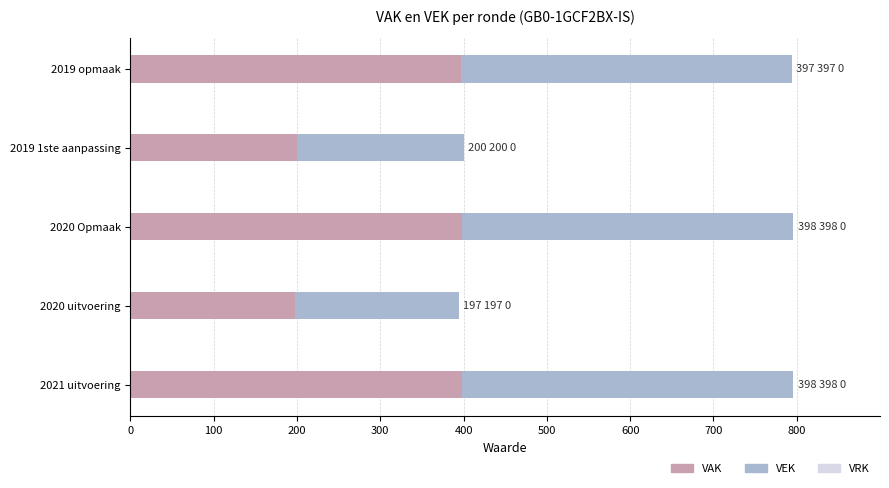

What is the sum of all VAK values?

1590